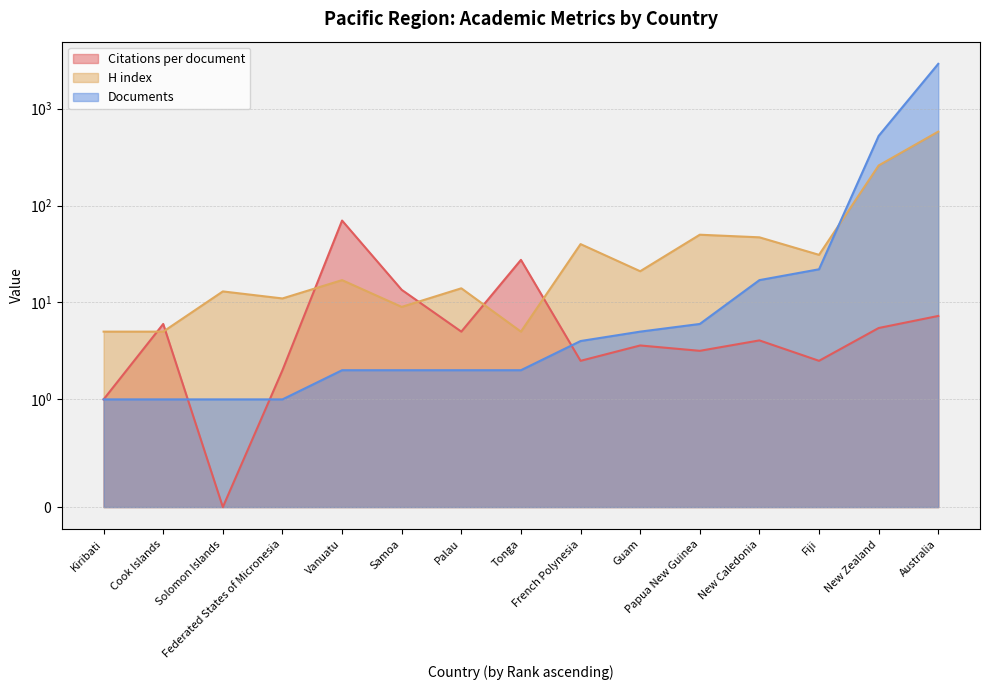

In Citations per document, how many points are higher than both neighbors (excluding endpoints)?

5